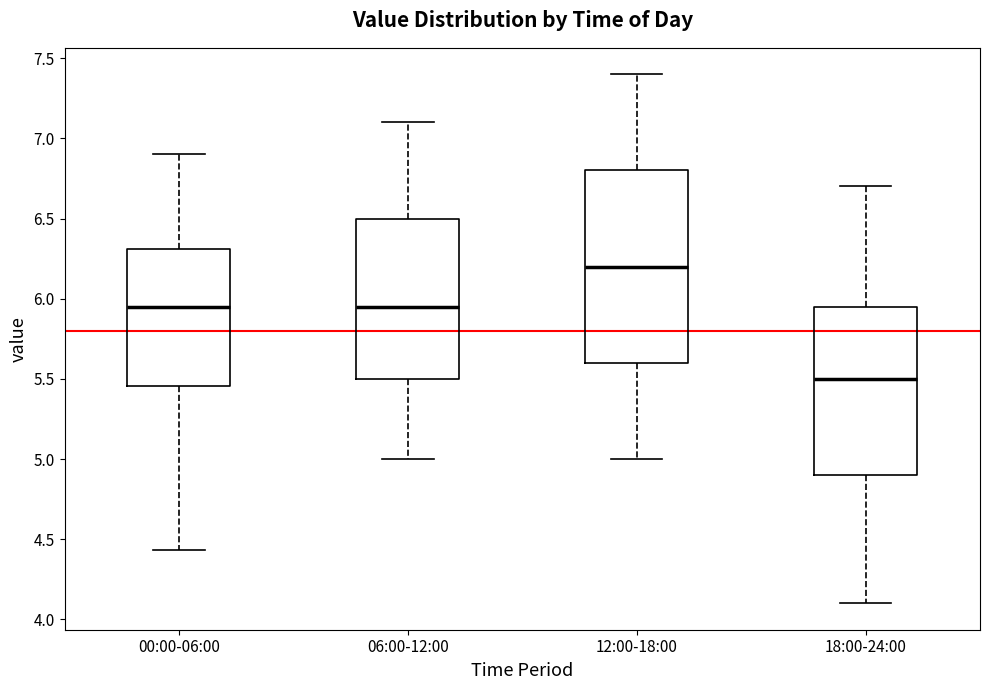

Comparing the boxes themselves (not the whiskers), which one is the tallest?

12:00-18:00